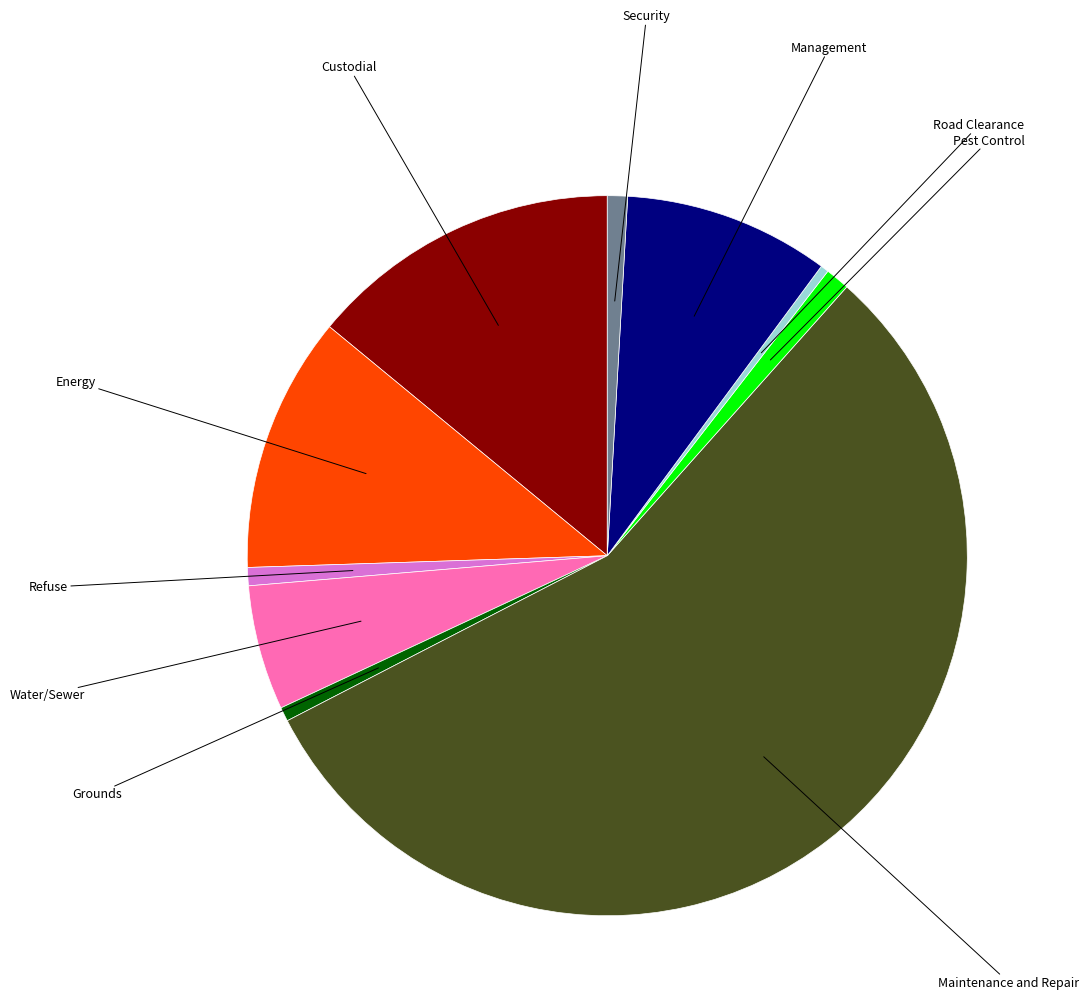

What is the largest slice in the pie chart?

Maintenance and Repair